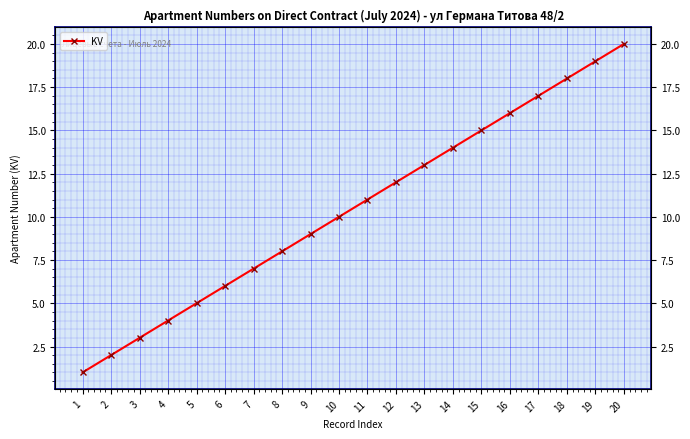

Which category has the highest value across all series?

20